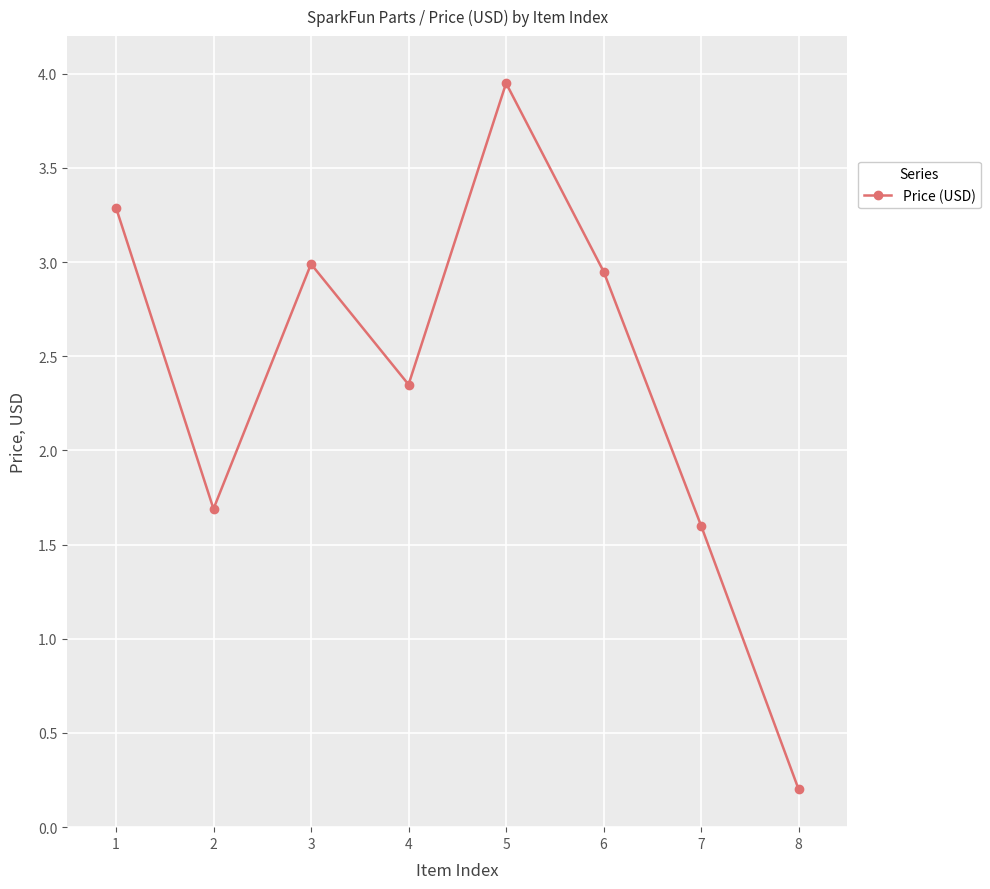

What is the value of the 2nd point from the left?

1.7